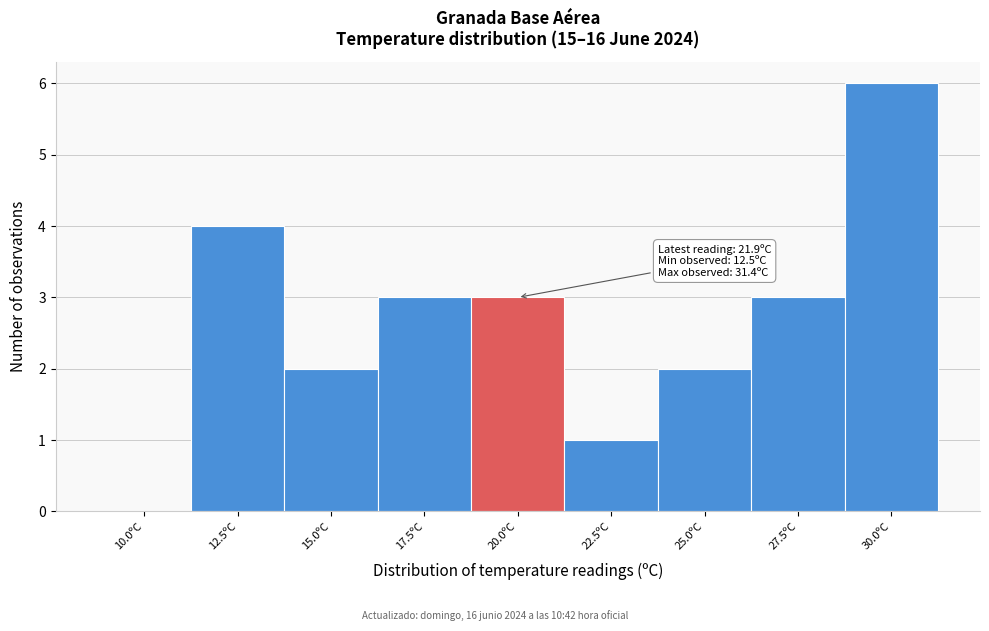

Reading left to right, list all the values displayed in this chart.

10.0ºC=0	12.5ºC=4	15.0ºC=2	17.5ºC=3	20.0ºC=3	22.5ºC=1	25.0ºC=2	27.5ºC=3	30.0ºC=6